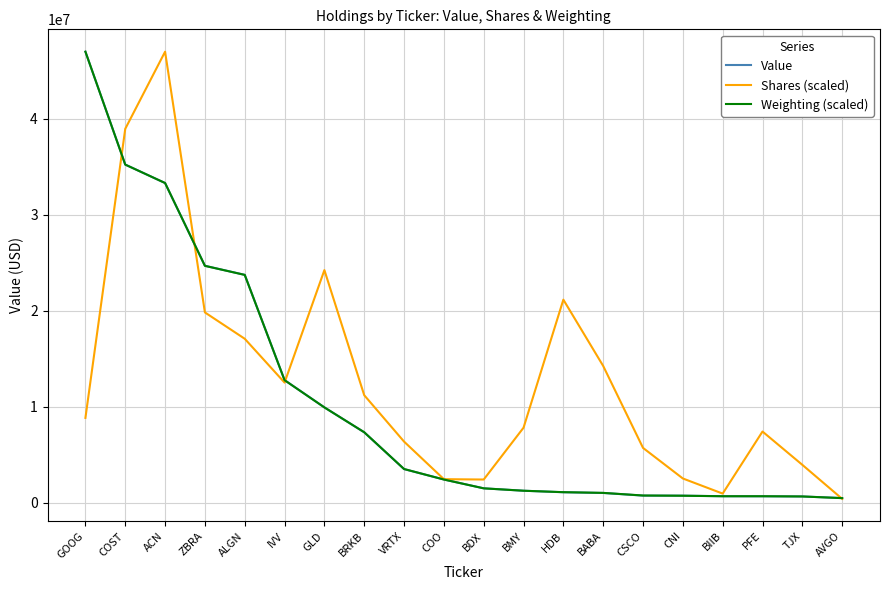

Which series has the largest total across all categories?

Shares (scaled)